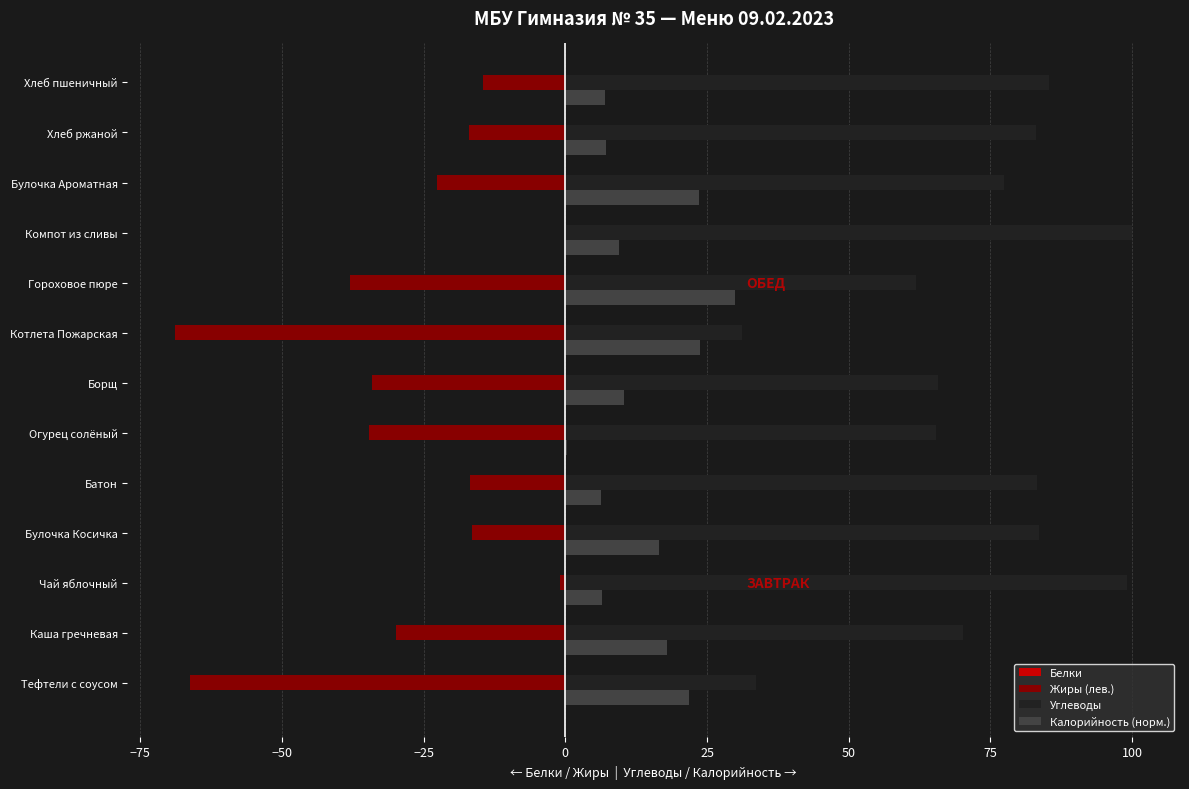

What is the sum of all Жиры (лев.) values?

-360.1